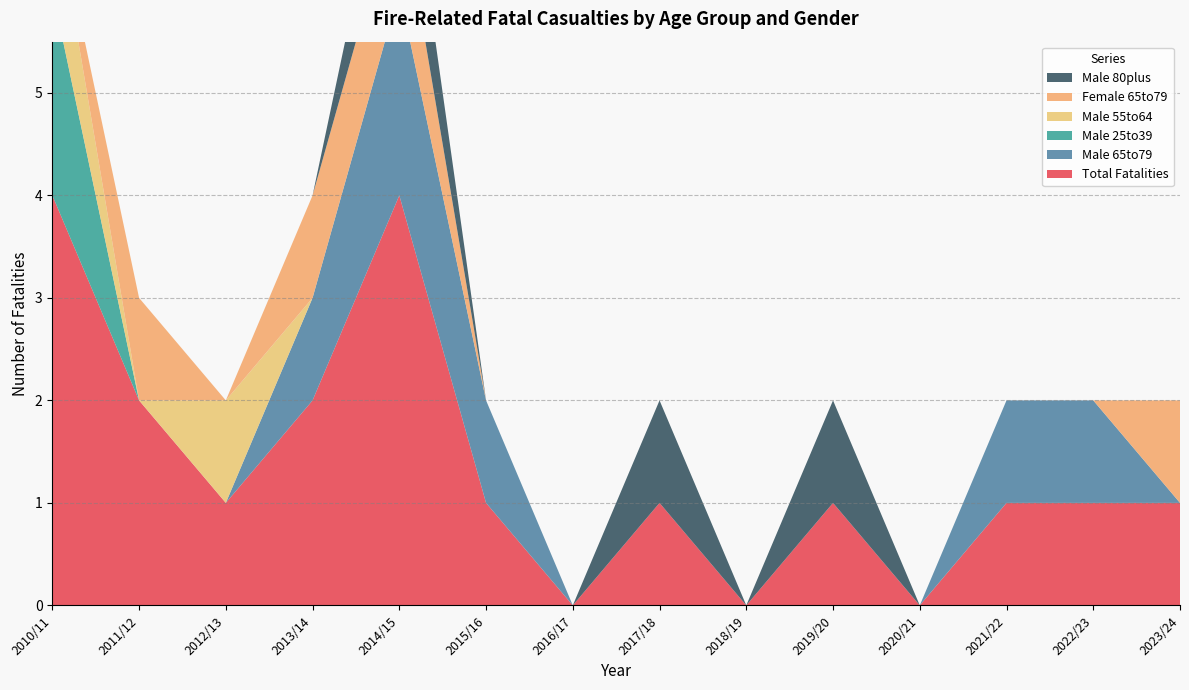

Reading left to right, list all the values displayed in this chart.

Total Fatalities: 4	2	1	2	4	1	0	1	0	1	0	1	1	1
Male 65to79: 0	0	0	1	2	1	0	0	0	0	0	1	1	0
Male 25to39: 2	0	0	0	0	0	0	0	0	0	0	0	0	0
Male 55to64: 1	0	1	0	0	0	0	0	0	0	0	0	0	0
Female 65to79: 0	1	0	1	1	0	0	0	0	0	0	0	0	1
Male 80plus: 0	0	0	0	1	0	0	1	0	1	0	0	0	0